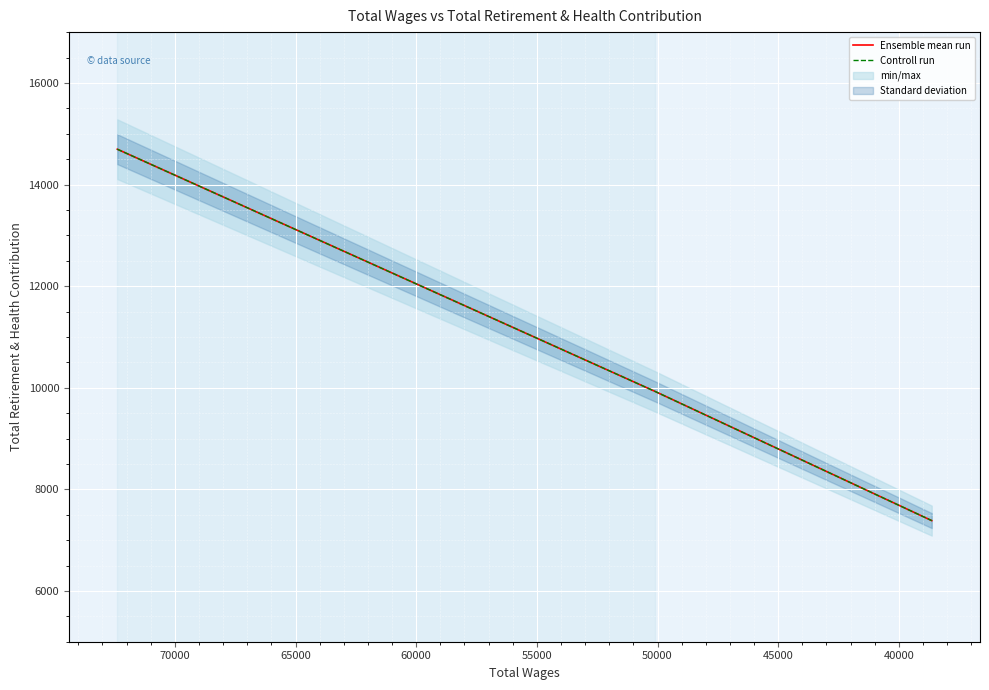

Does the chart display data point markers on the line(s)?

No